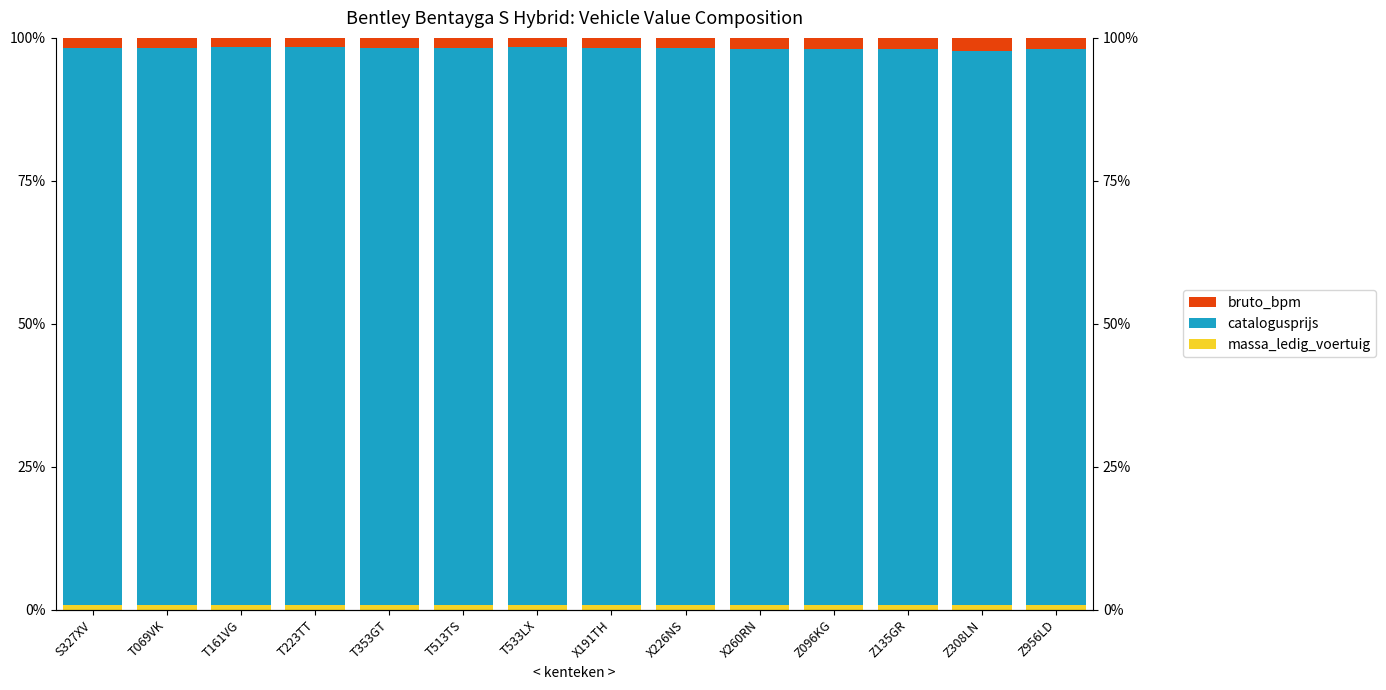

Which series changed the most between X226NS and Z956LD?

massa_ledig_voertuig